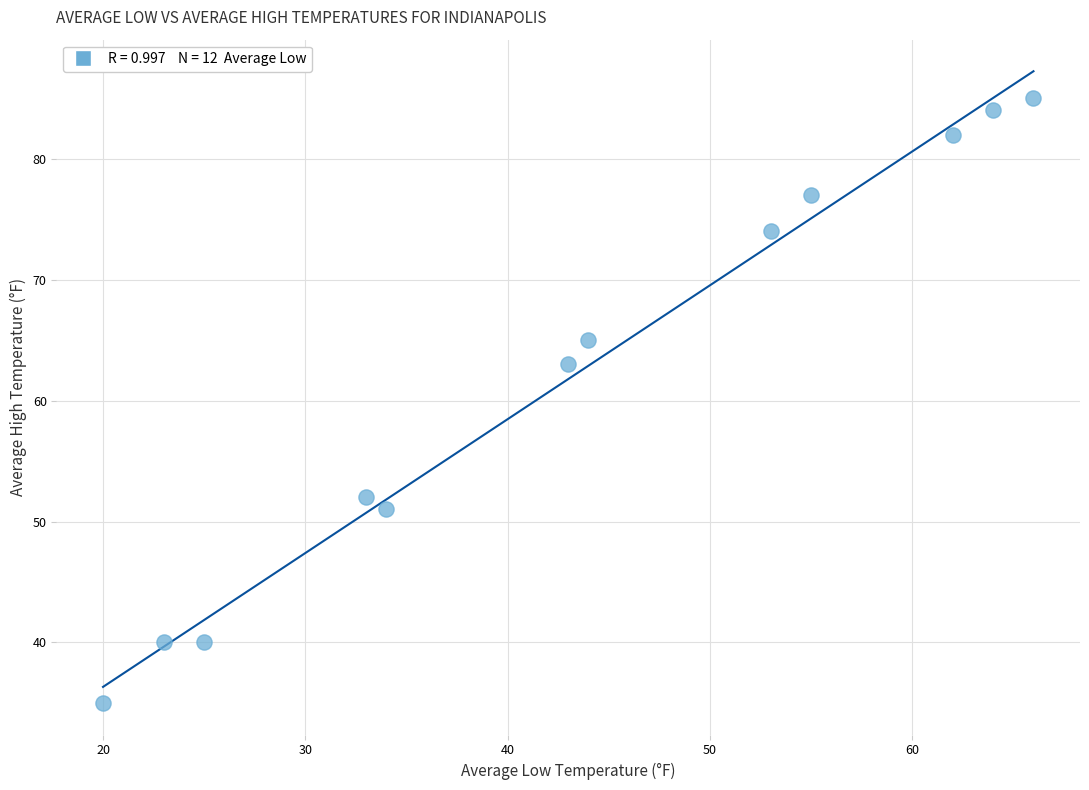

What Y value in the scatter plot is closest to 60?

63